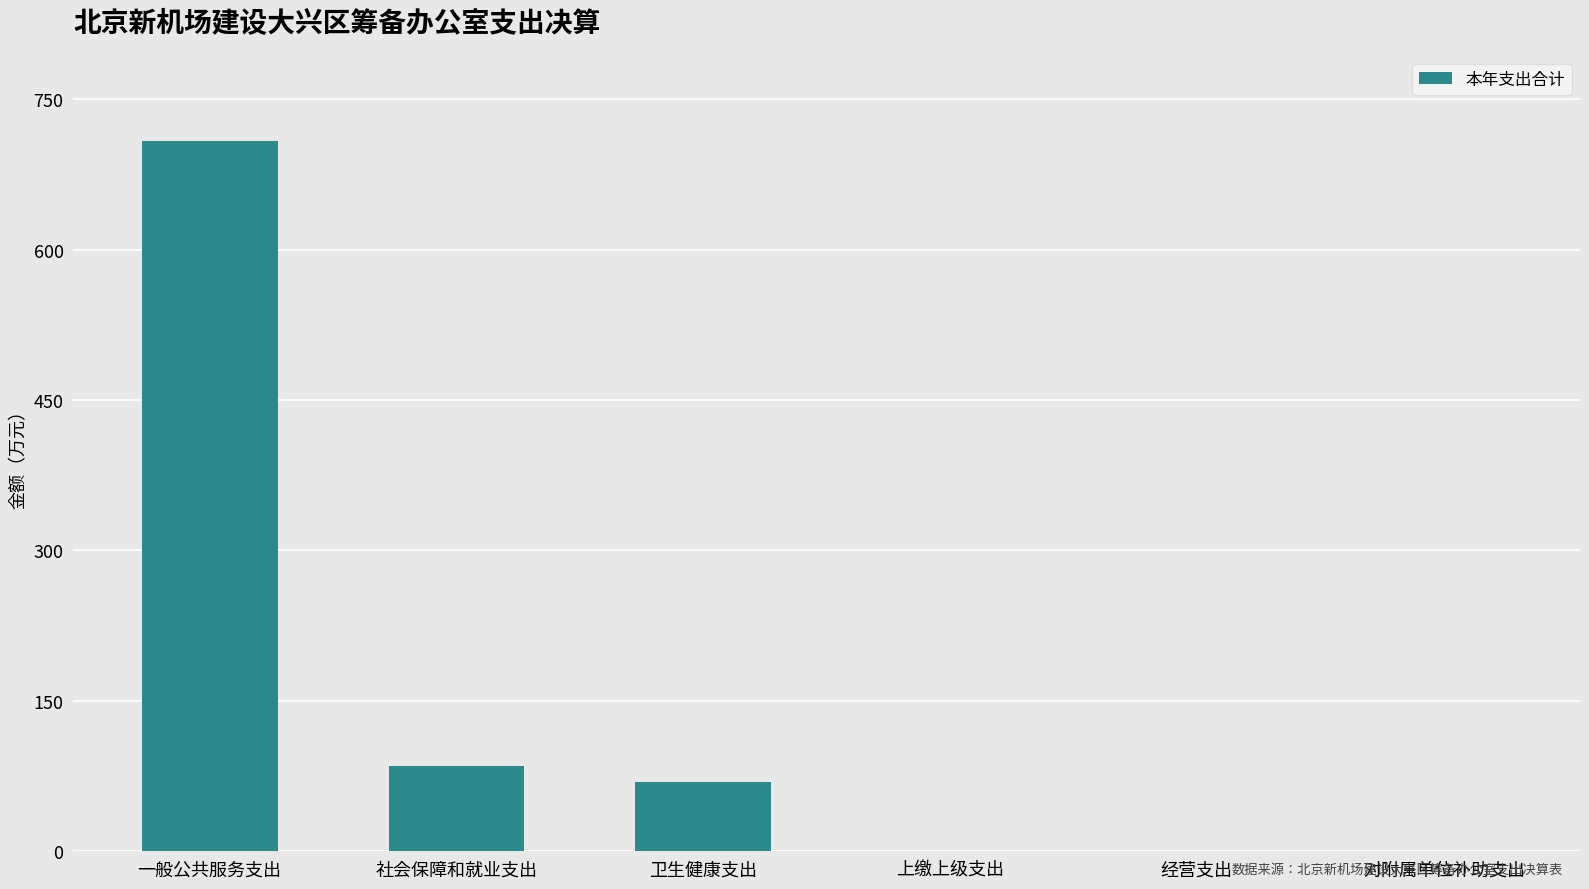

Reading right to left, what are all the values shown in this chart?

对附属单位补助支出=0.0	经营支出=0.0	上缴上级支出=0.0	卫生健康支出=68.9	社会保障和就业支出=84.9	一般公共服务支出=708.2